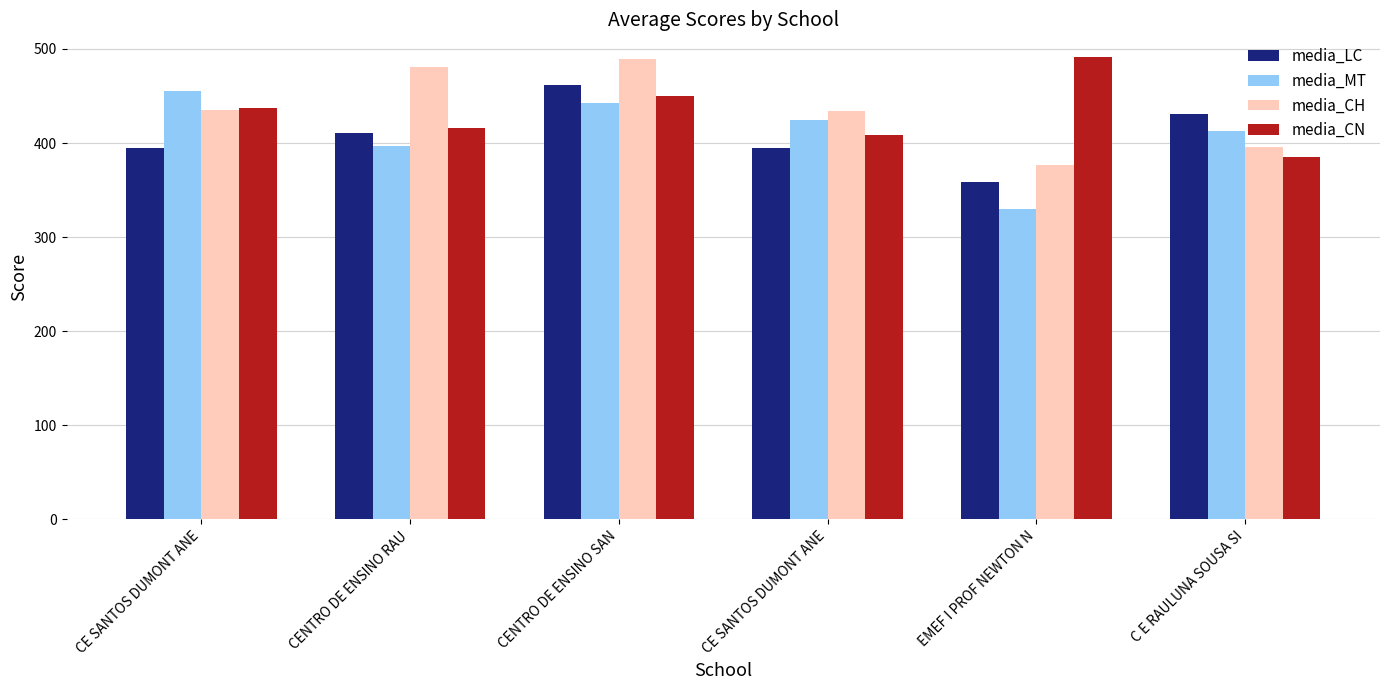

What is the maximum value for media_CN?

491.0